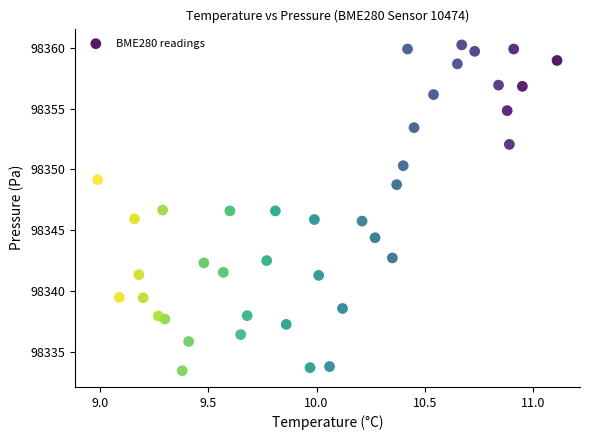

What is the range of Y values (max minus min)?

26.8